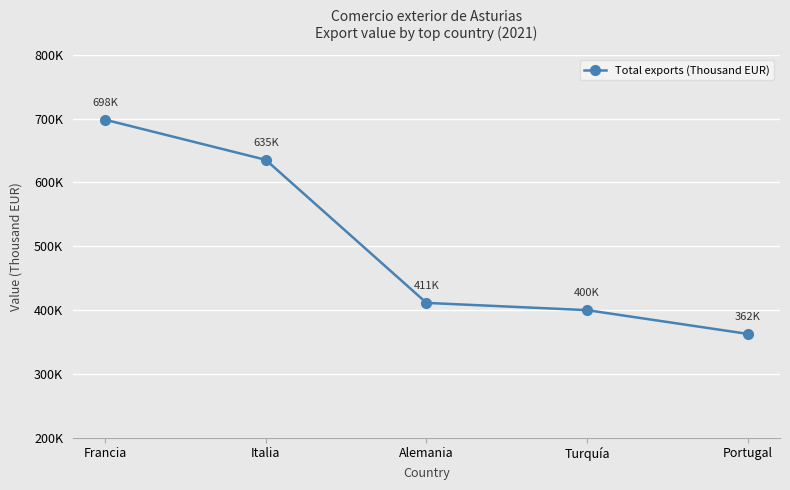

Rank the categories by value from lowest to highest.

Portugal, Turquía, Alemania, Italia, Francia